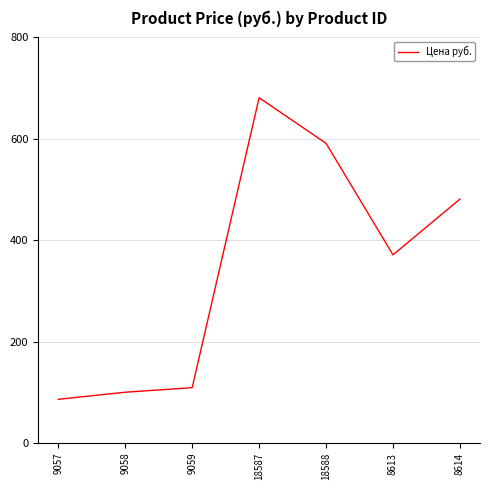

What is the sum of the values at 8614 and 9059?

590